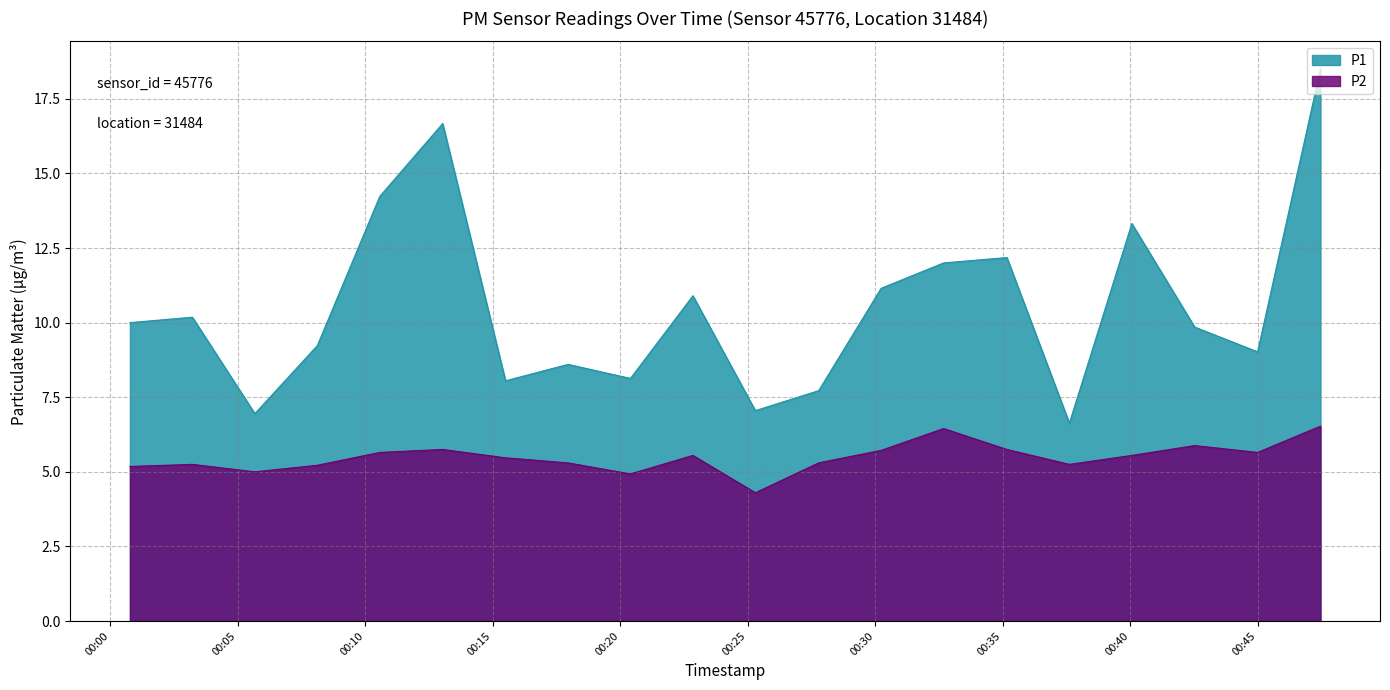

Which series has the widest spread of values?

P1